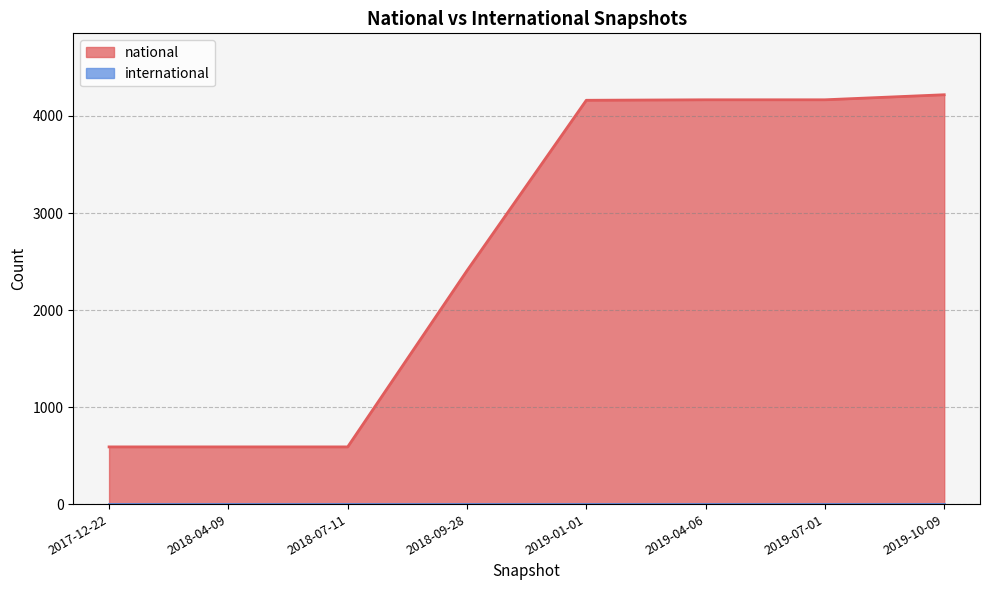

What is the difference between the maximum and minimum values in the national series?

3629